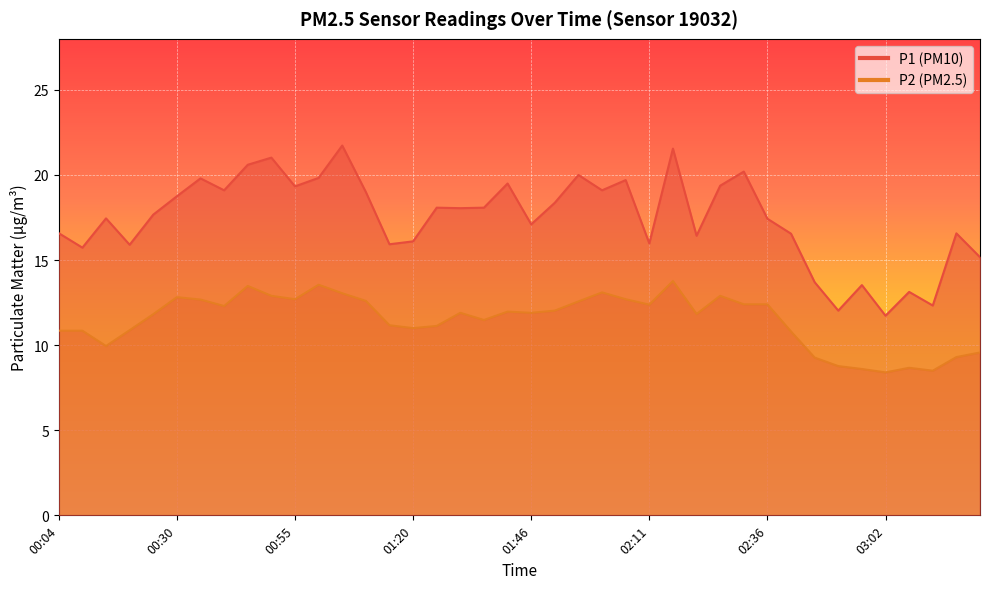

What is the difference between the P1 values at 01:00 and 01:36?

1.8